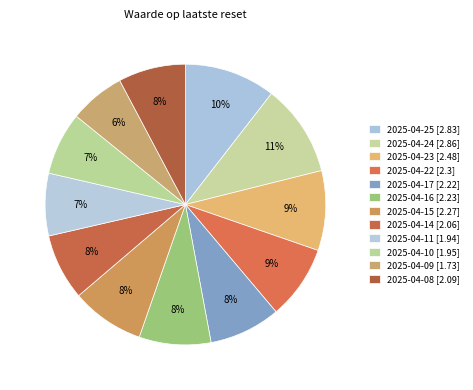

To the nearest percent, what is the combined percentage of 2025-04-24 and 2025-04-15?

19%